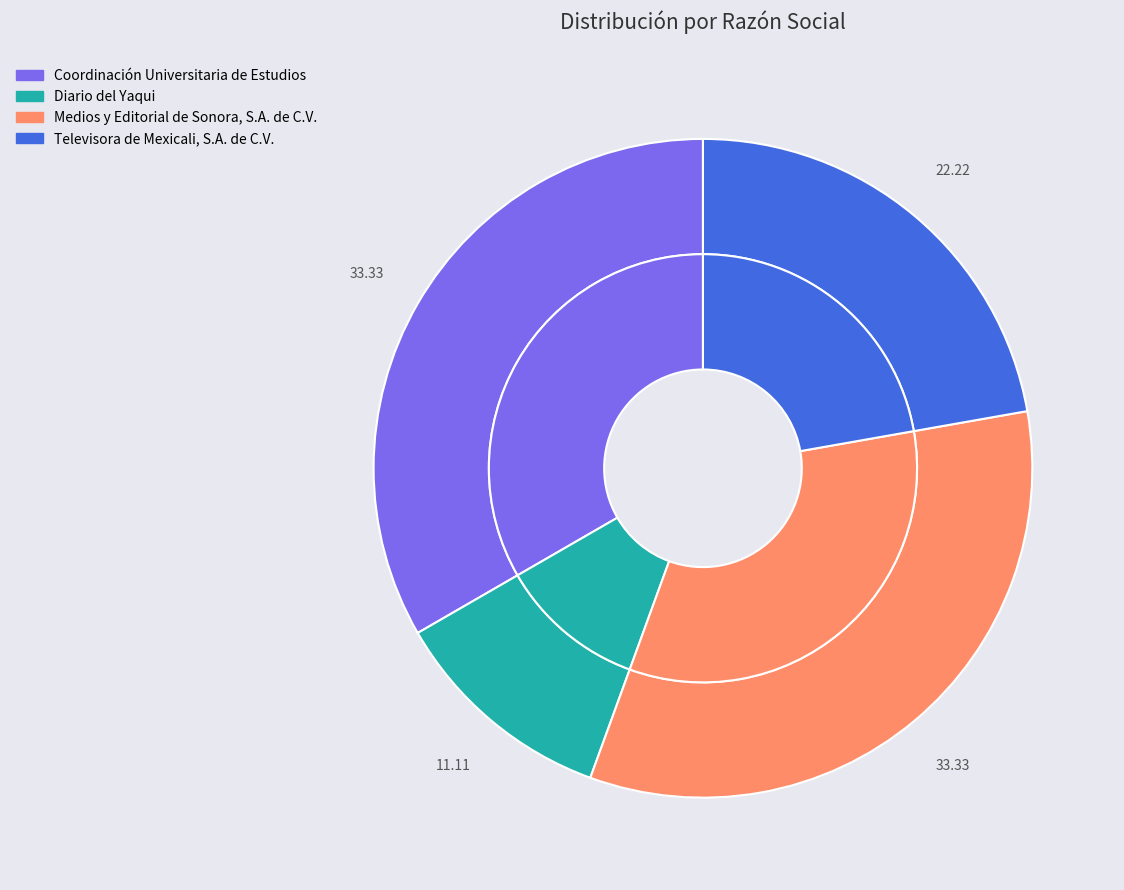

Does any single category account for the majority?

No